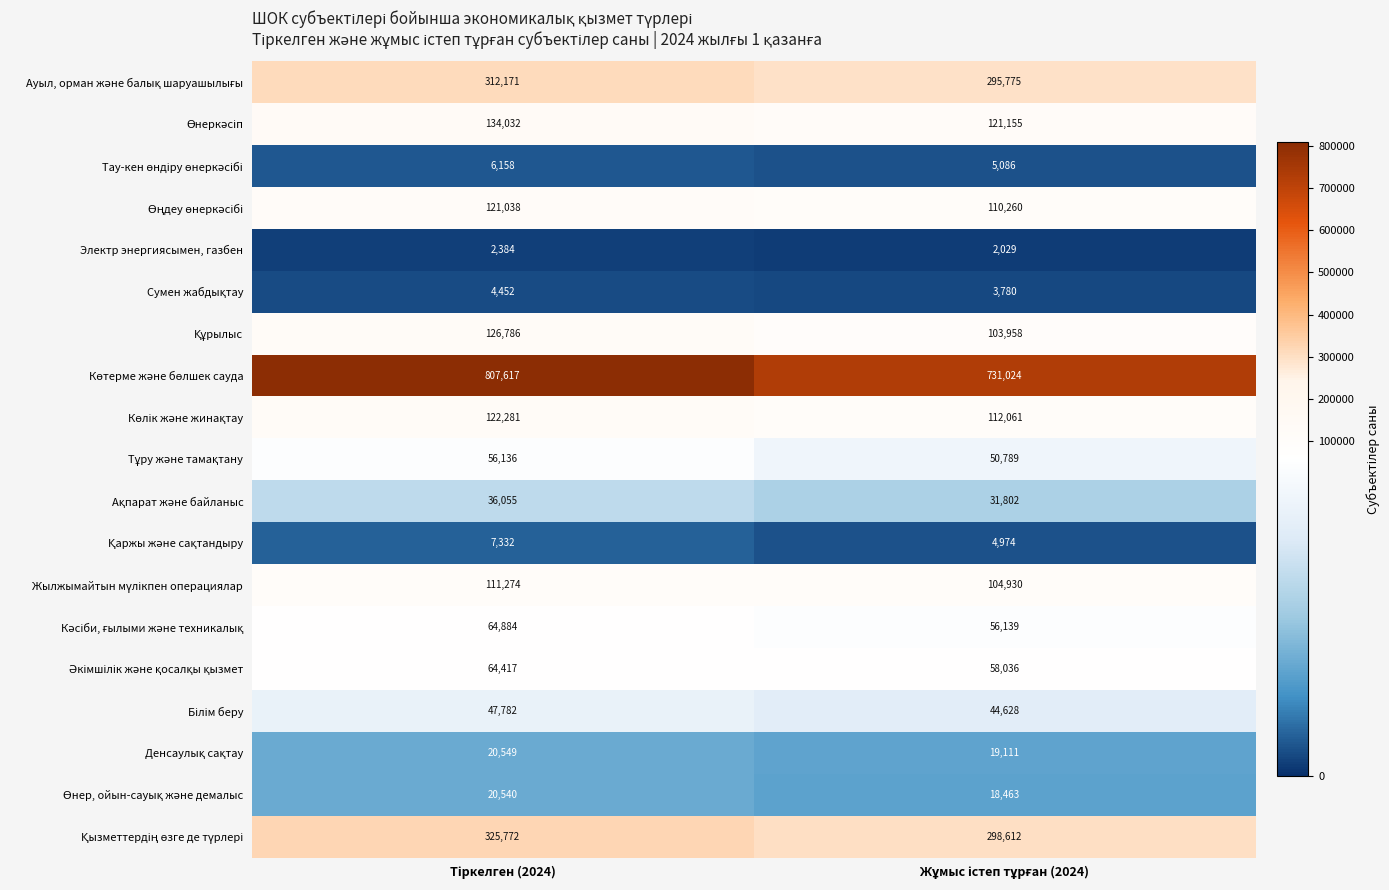

What is the minimum value shown in the chart?

2029